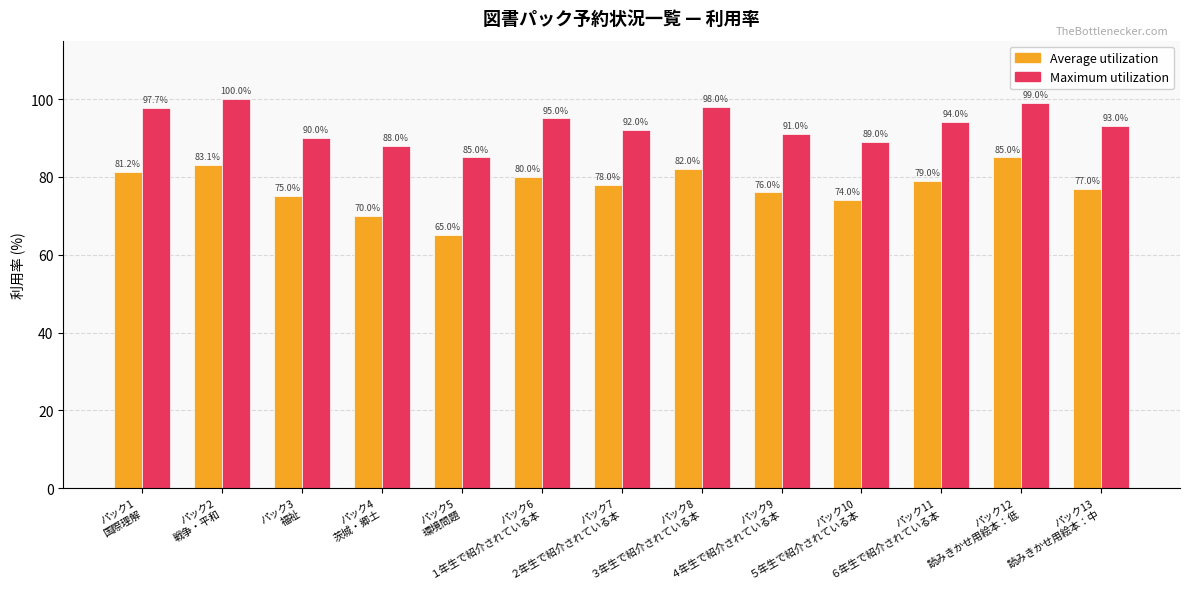

How many bars are there in each group?

2